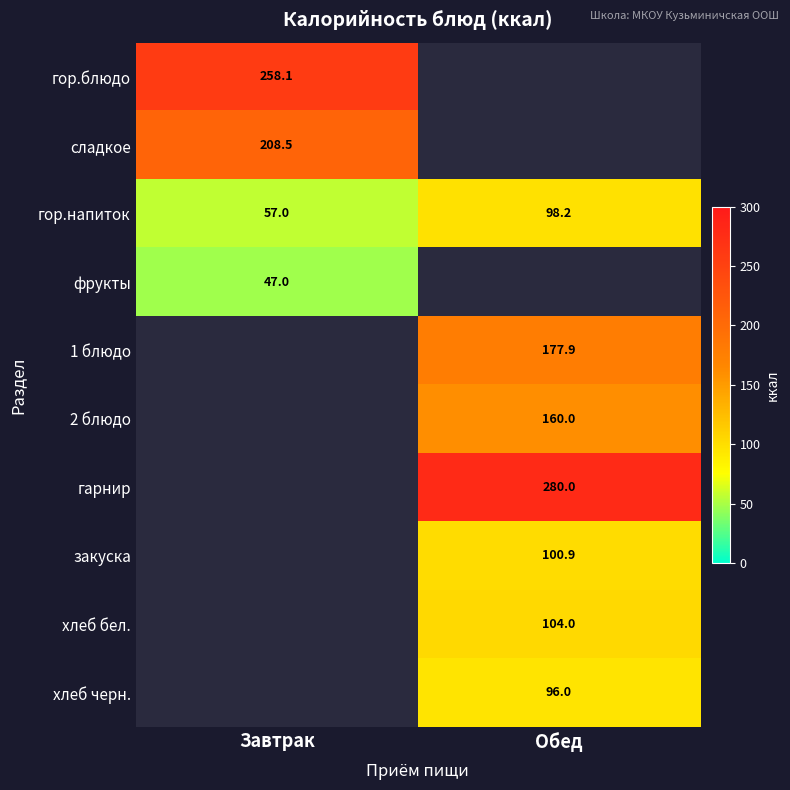

At which label does гор.напиток first exceed 98?

Обед